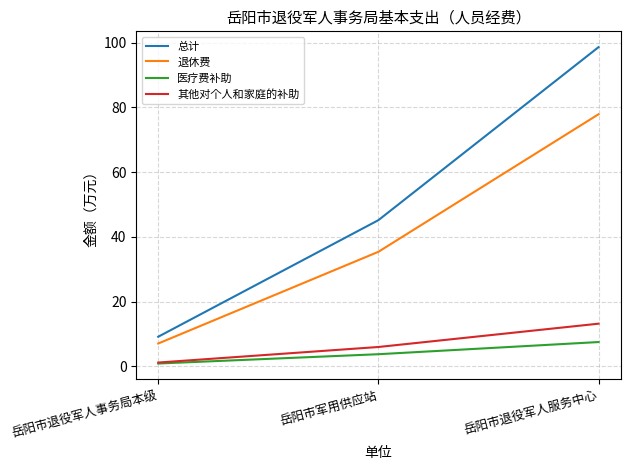

What is the total value across all series at 岳阳市军用供应站?

90.3